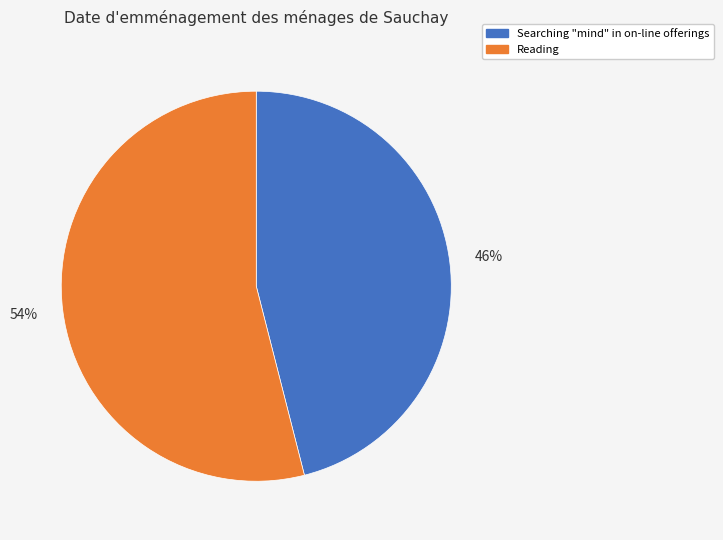

Which slice represents more than half of the pie?

Reading